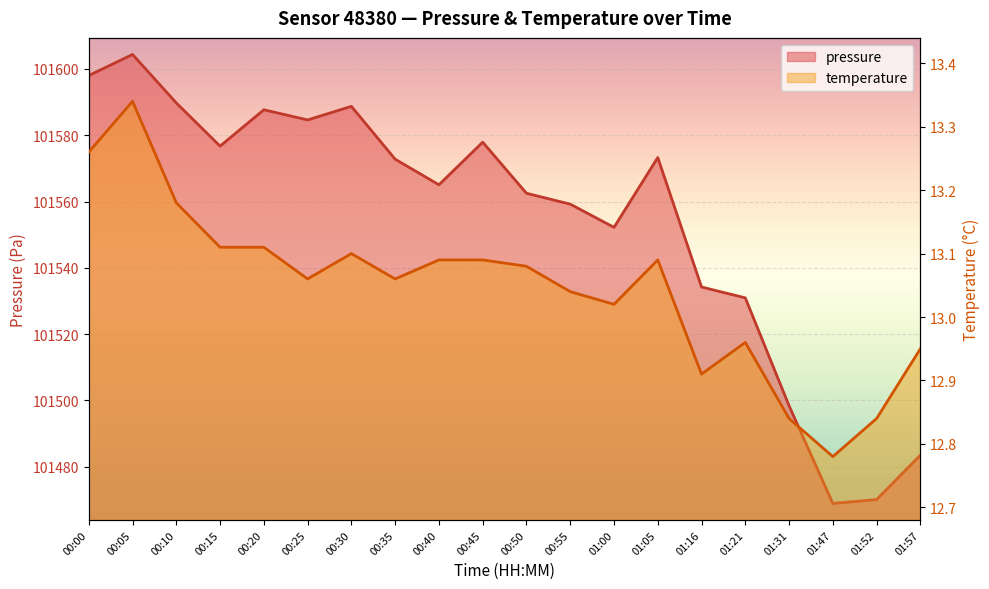

What is the label of the 14th point from the right?

00:30